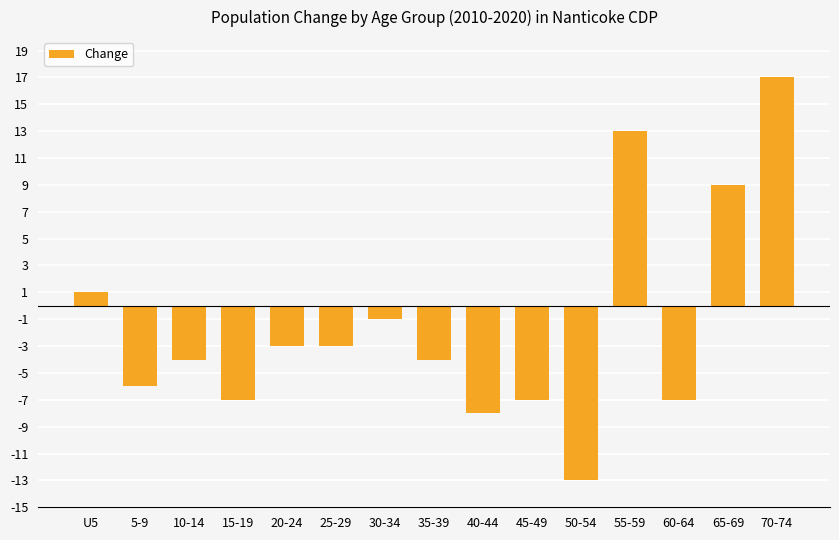

Is it true that the value at 5-9 is -10?

False